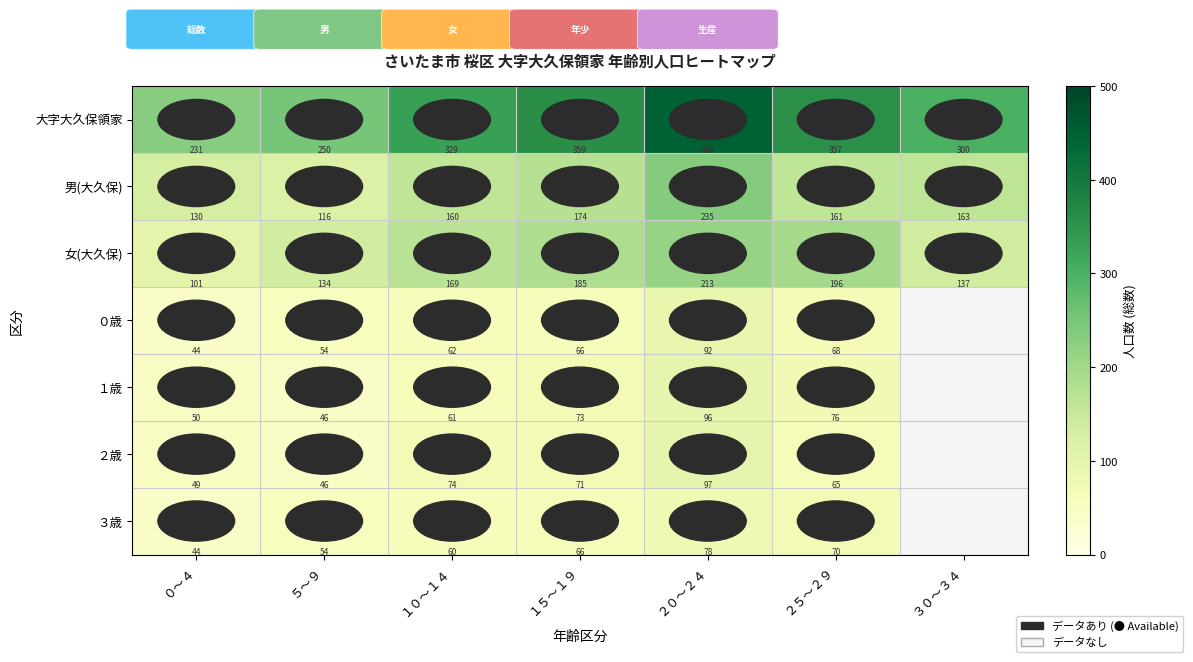

At which category is the sum across all series the highest?

２０～２４